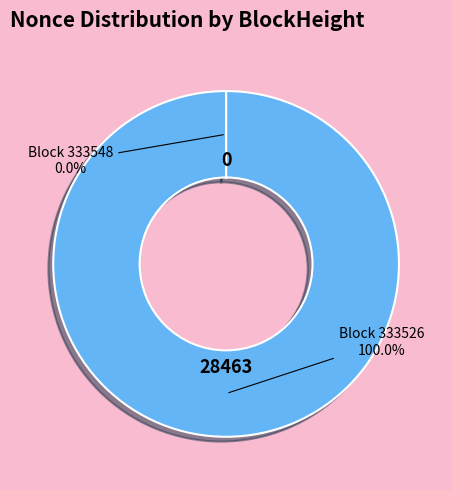

Is there a majority slice in this chart?

Yes